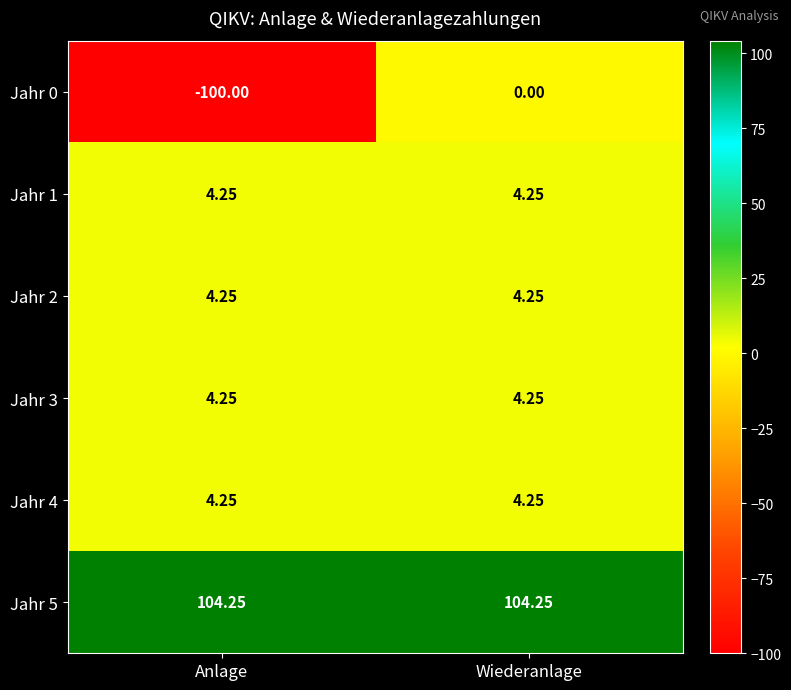

Which label corresponds to the smallest value in the chart?

Anlage